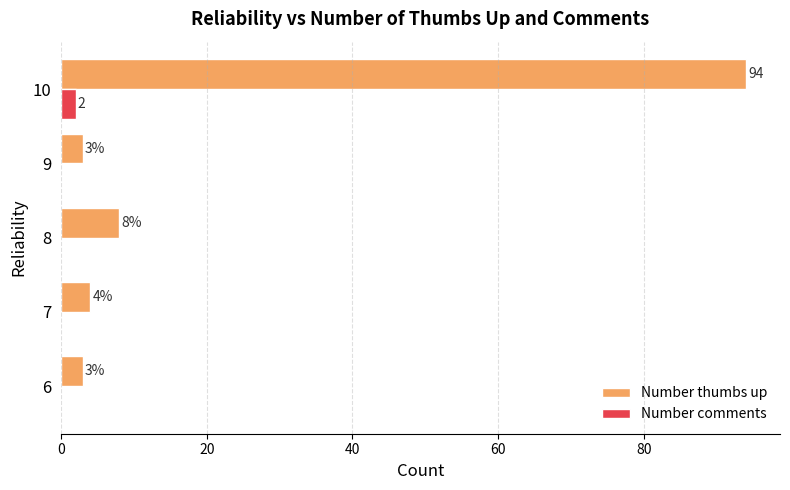

At which category is the sum across all series the highest?

10